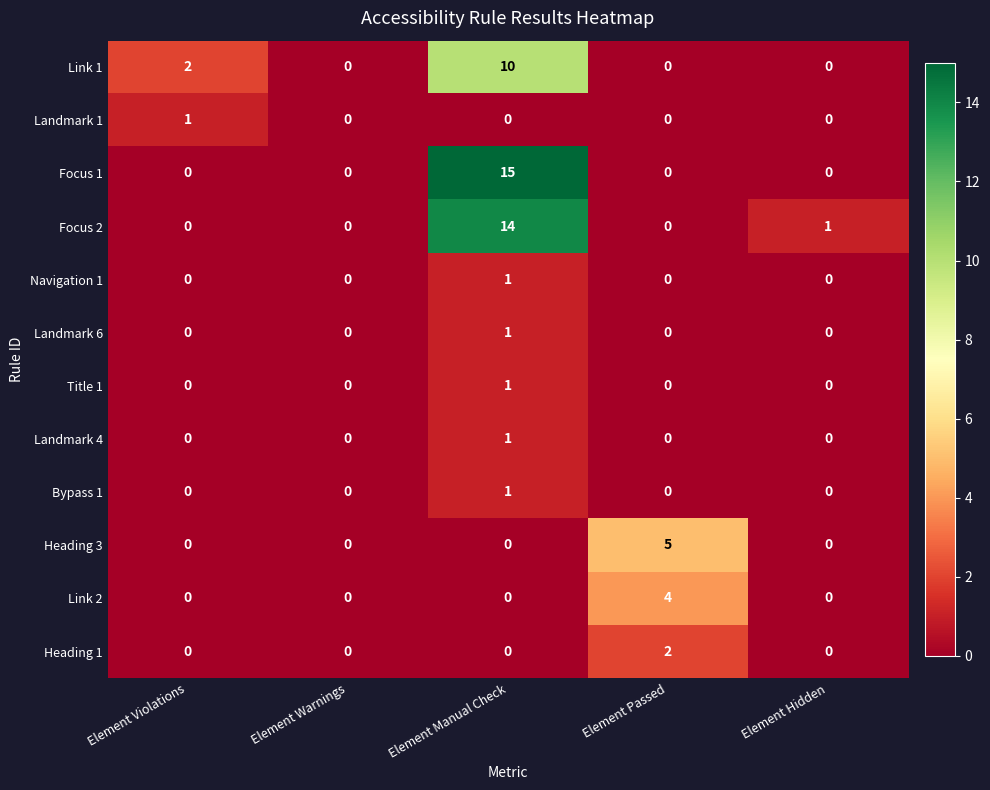

True or false: Heading 1 has a value of -1 at Element Warnings.

False